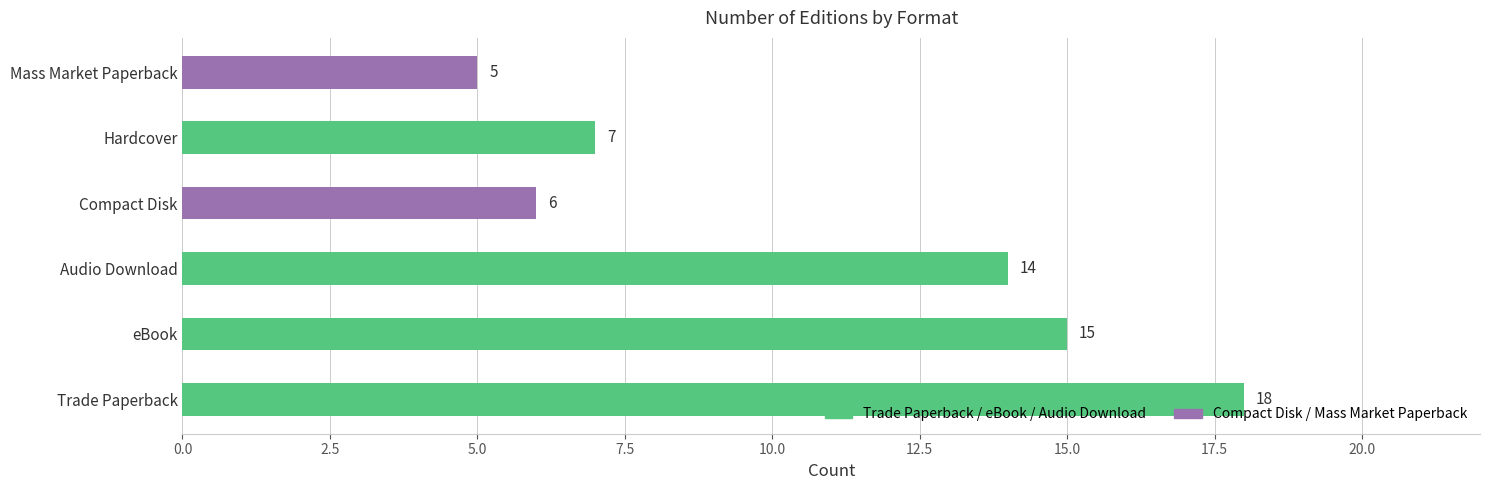

Reading top to bottom, what are all the values shown in this chart?

Mass Market Paperback=5	Hardcover=7	Compact Disk=6	Audio Download=14	eBook=15	Trade Paperback=18